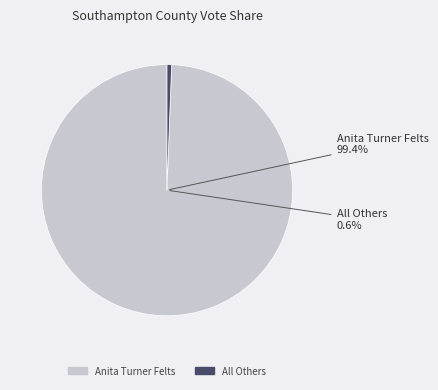

To the nearest percent, what is the combined percentage of All Others and Anita Turner Felts?

100%